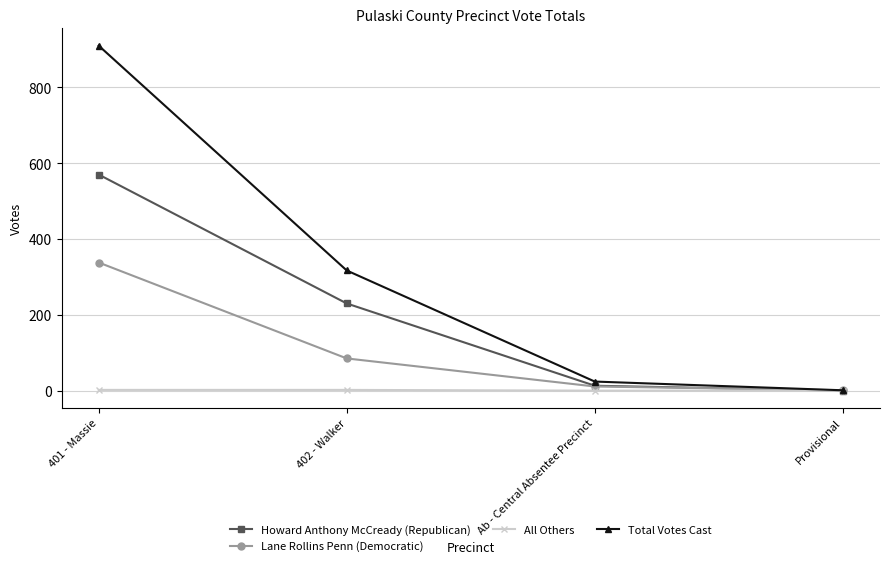

What is the label of the 4th point from the left?

Provisional